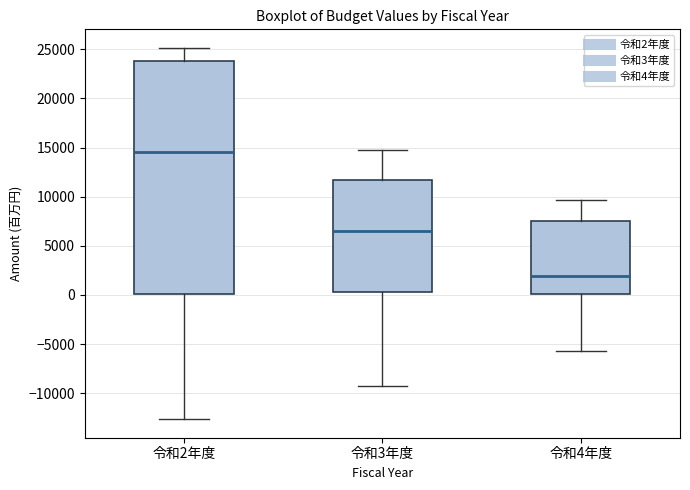

Reading left to right, read every box against the y-axis: the position of its median line, the range the box covers, and the ends of its whiskers. The values are not printed on the chart, so give them approximately, as read against the axis.

令和2年度: median 14500, box 0 to 24000, whiskers -12500 to 25000
令和3年度: median 6500, box 500 to 11500, whiskers -9500 to 15000
令和4年度: median 2000, box 0 to 7500, whiskers -5500 to 9500